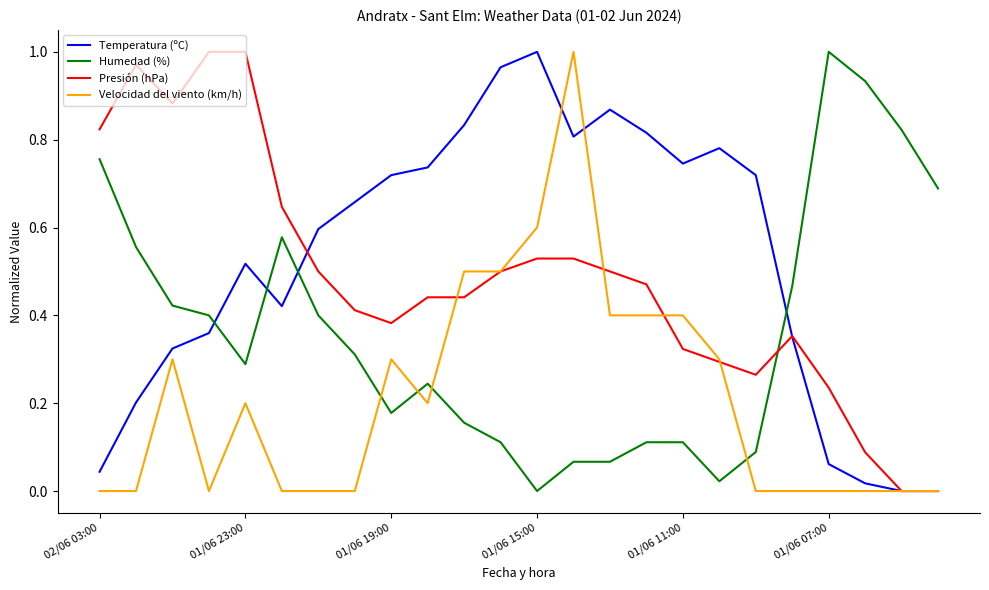

Which series ends up on top after the final intersection of Velocidad del viento (km/h) and Humedad (%)?

Humedad (%)